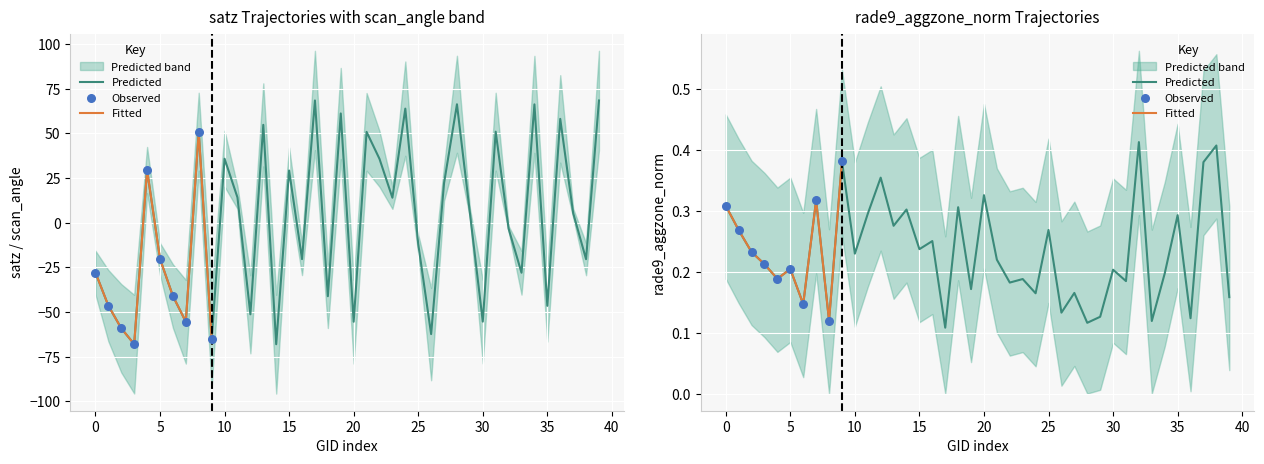

Which series has the largest Y range (max minus min)?

satz